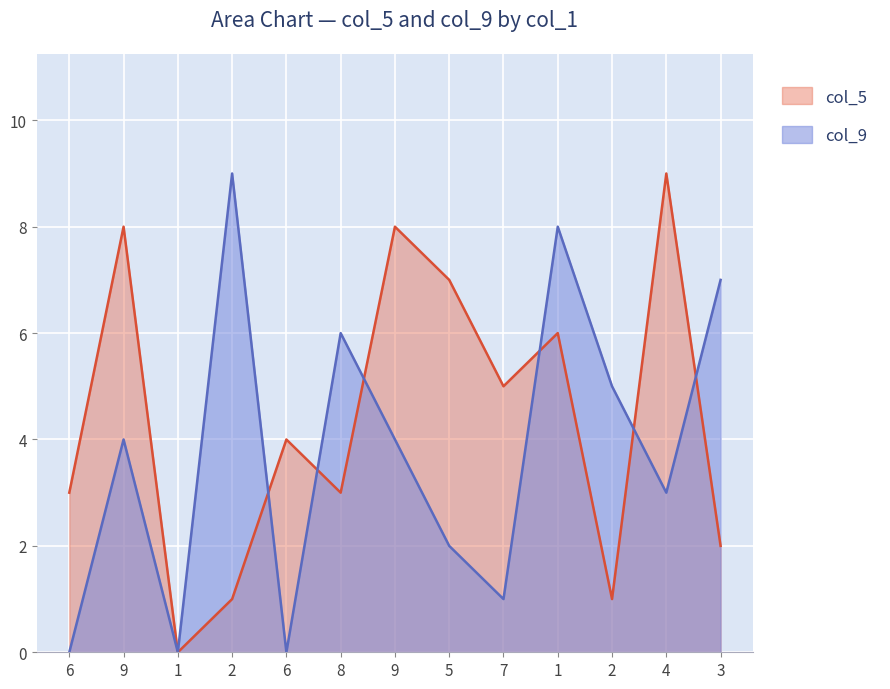

In col_5, how many points are lower than both neighbors (excluding endpoints)?

4